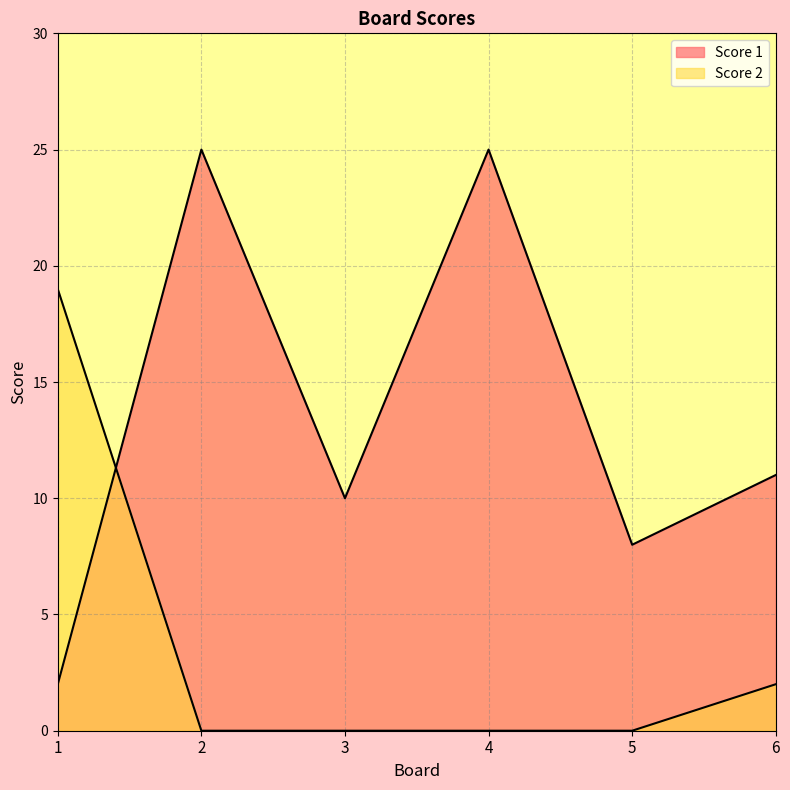

True or false: Score 2 has more than 1 interior local peaks.

False